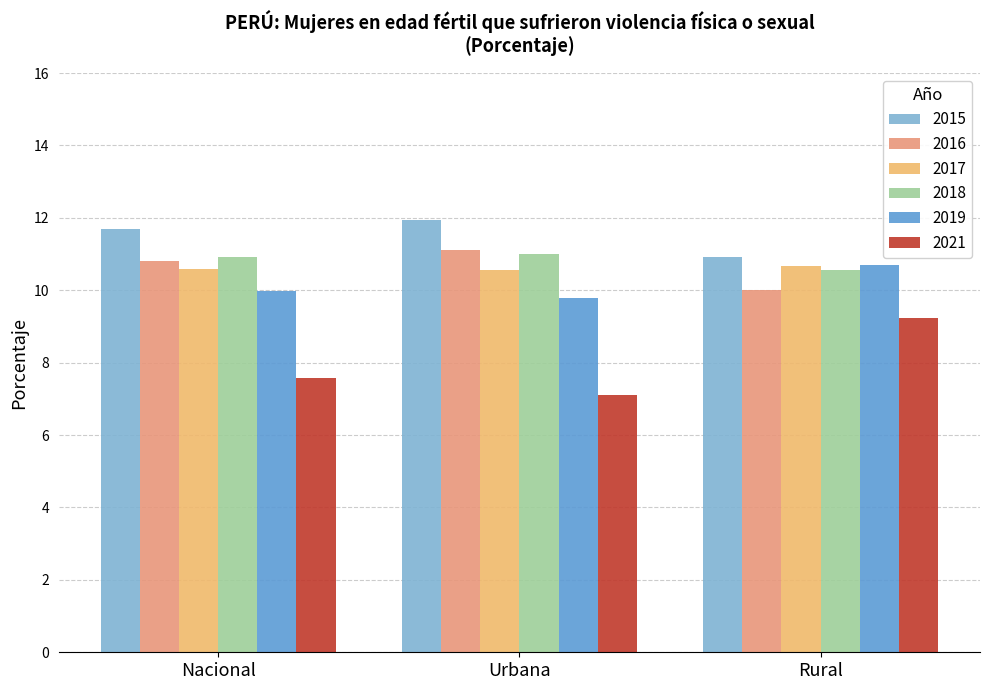

How many values in the 2015 series exceed 11?

2